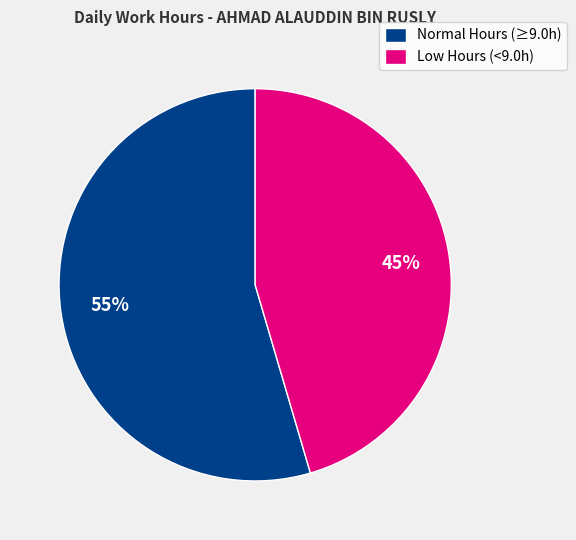

Count the number of slices in the pie.

2